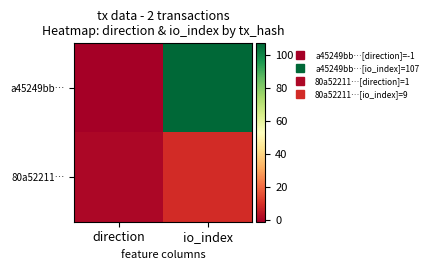

How many series are shown in this chart?

2